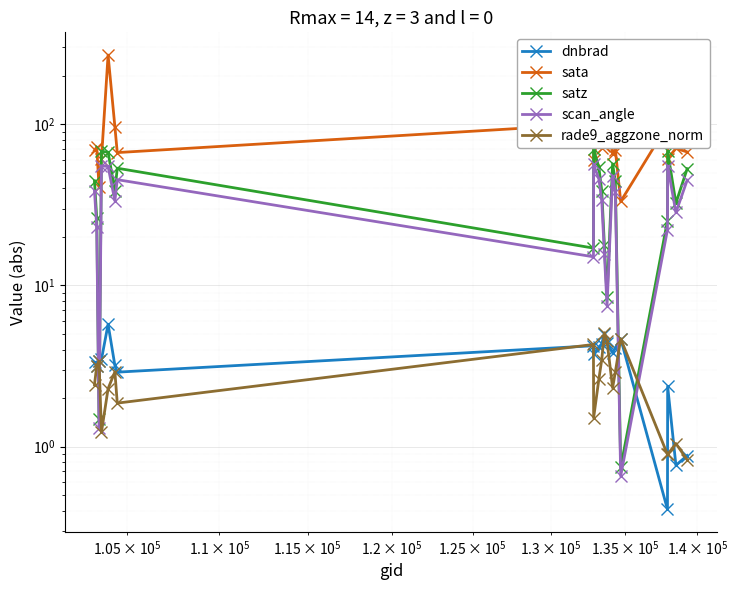

Is this an area chart (filled region under the line)?

No